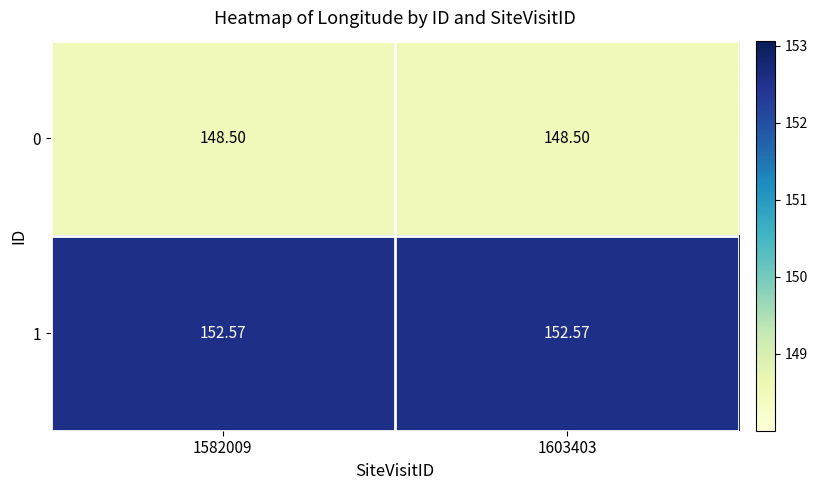

At how many categories does at least one series exceed 150?

2